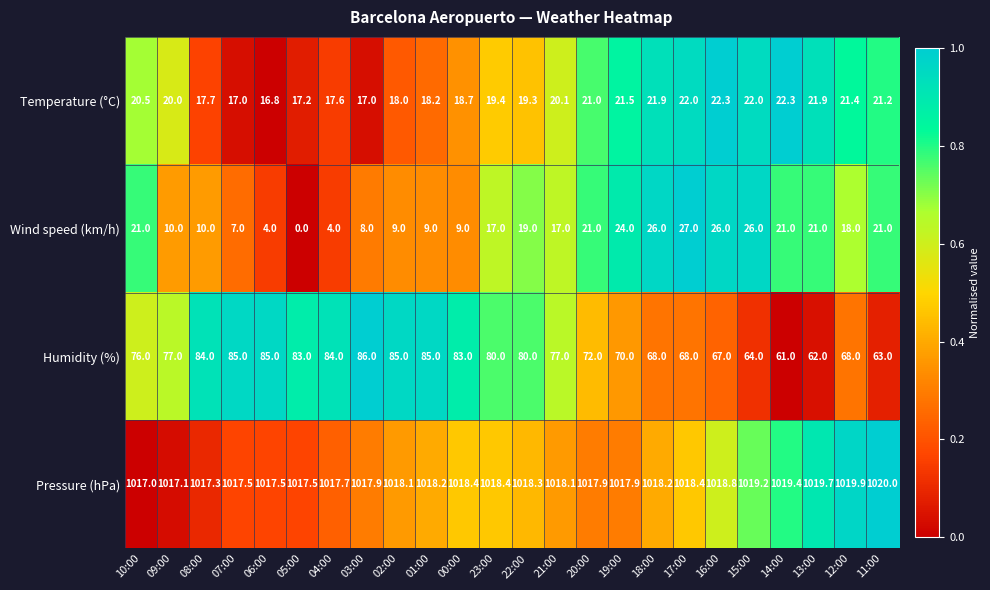

What is the sum of the Humidity (%) values at 00:00 and 05:00?

166.0